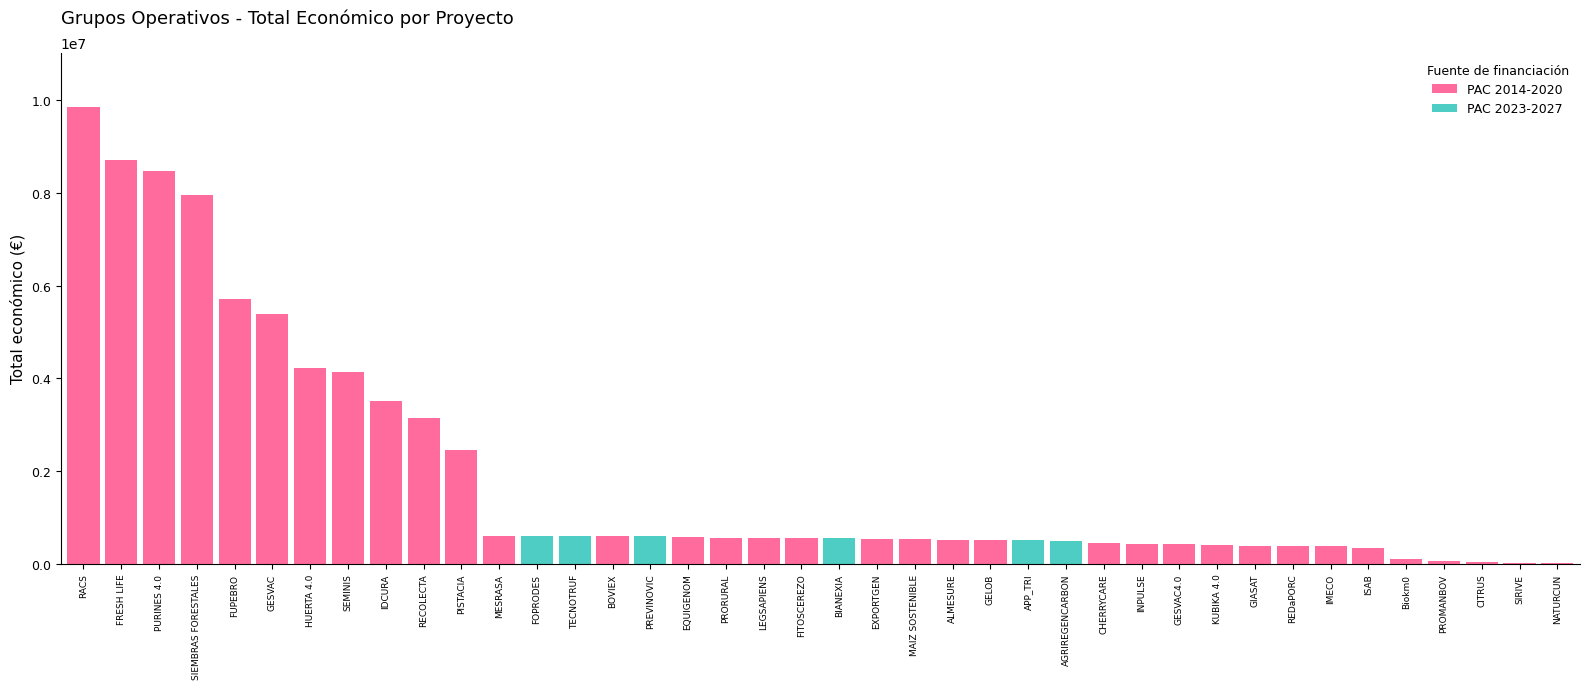

What is the highest value of the PAC 2014-2020 series?

9847932